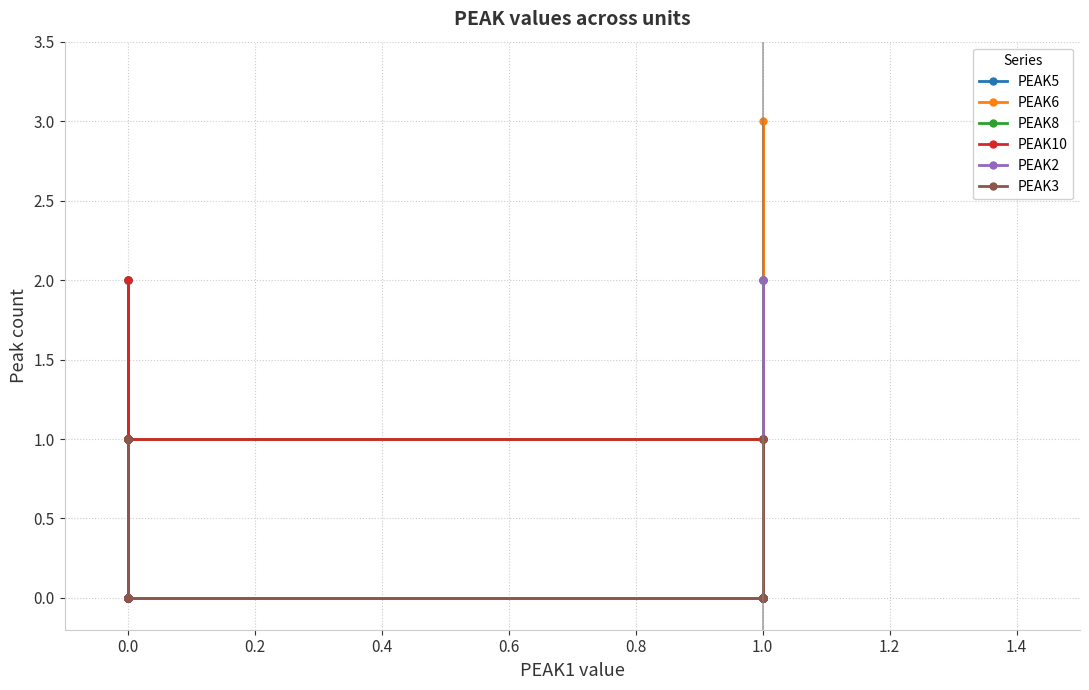

True or false: PEAK2 and PEAK6 cross at least once.

True